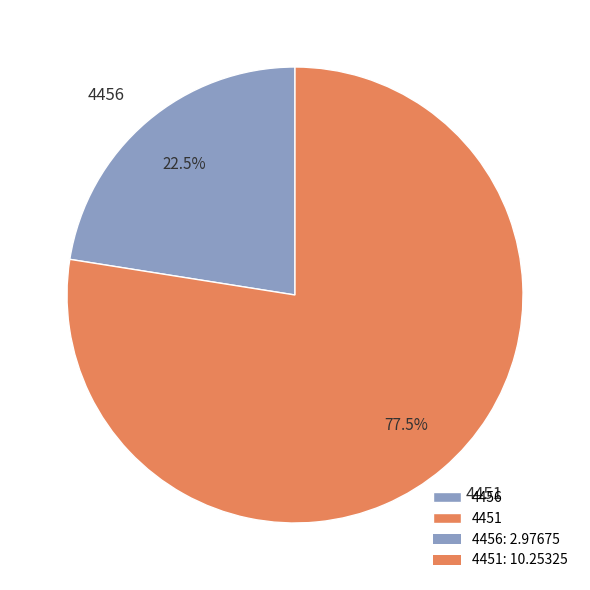

To the nearest percent, what is the difference between the 4451 and 4456 slice percentages?

55%